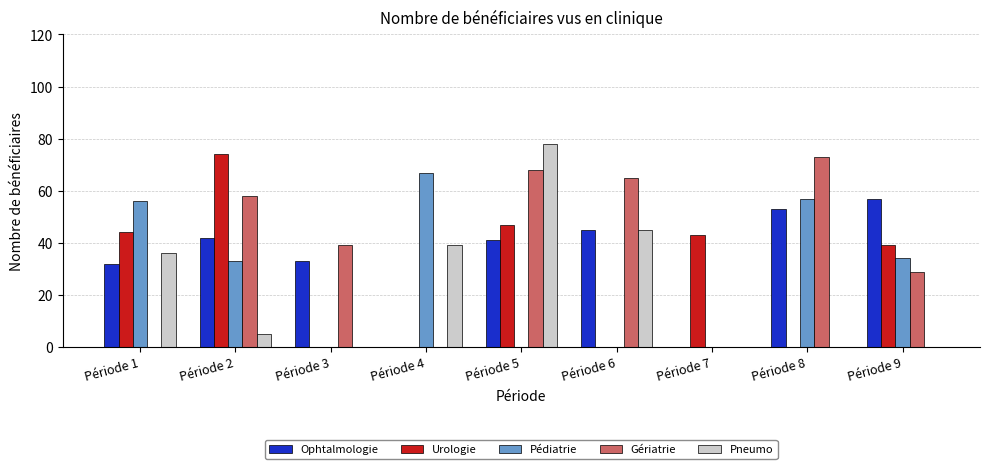

Count the number of data series in this chart.

5